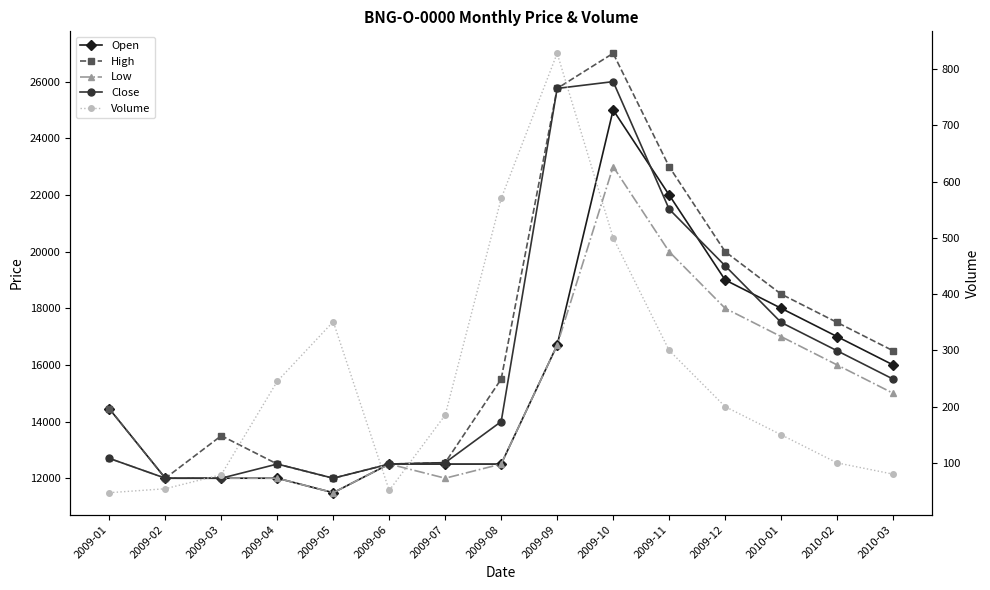

At which label does Volume first exceed 185?

2009-04